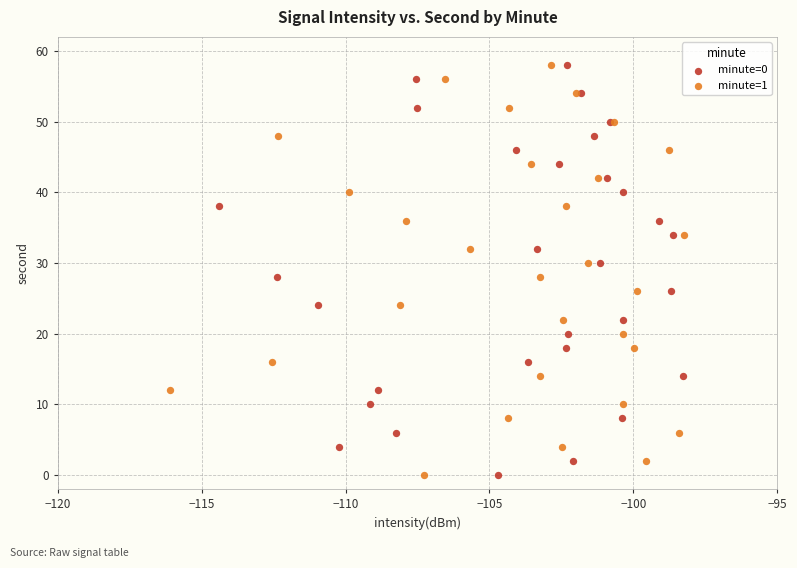

What are all the series names shown in the legend?

minute=0, minute=1